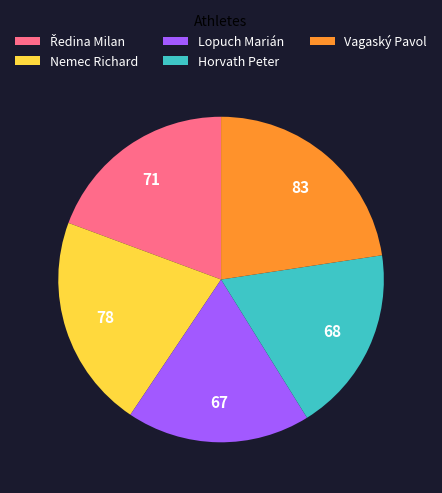

What is the ratio of the value at Horvath Peter to the value at Nemec Richard?

0.9